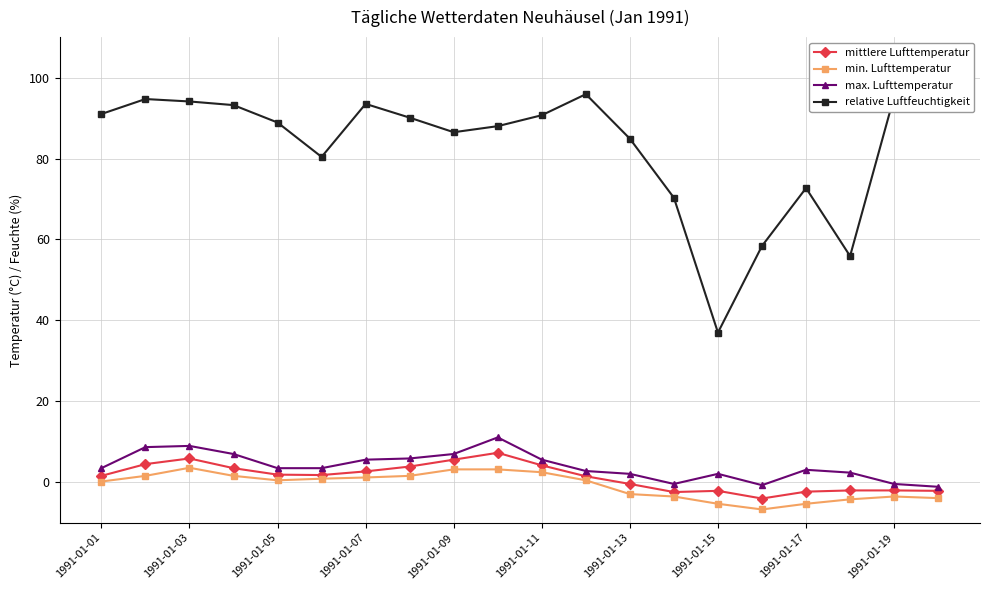

Which series has the widest spread of values?

relative Luftfeuchtigkeit